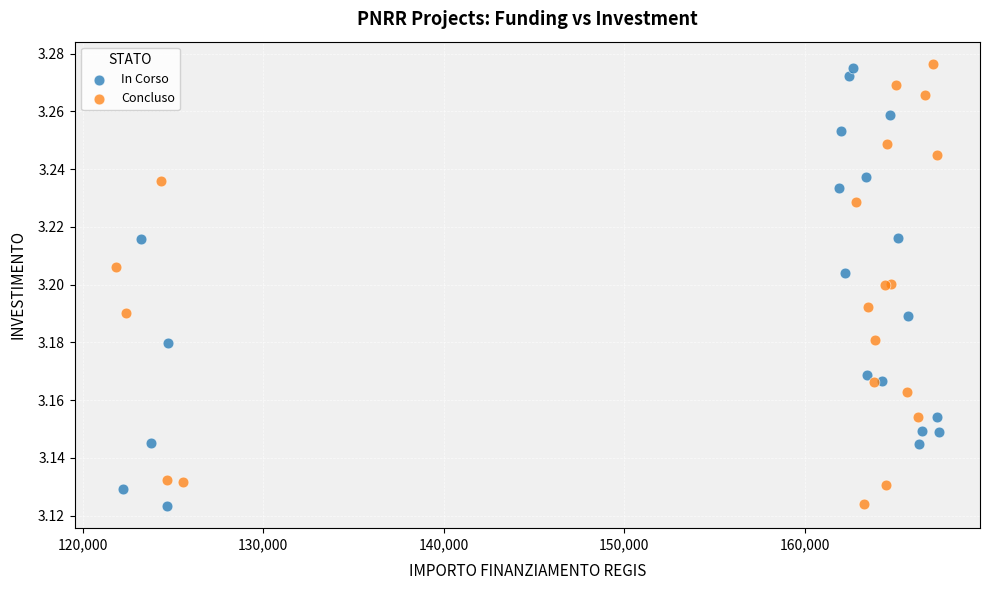

What are all the series names shown in the legend?

In Corso, Concluso